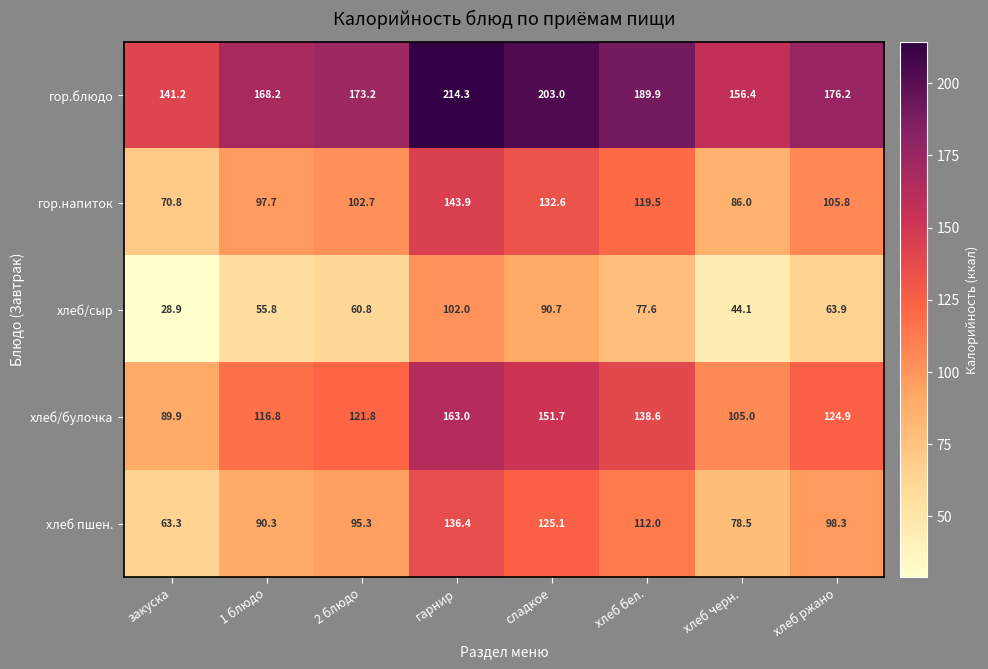

Count the number of categories in the chart.

8